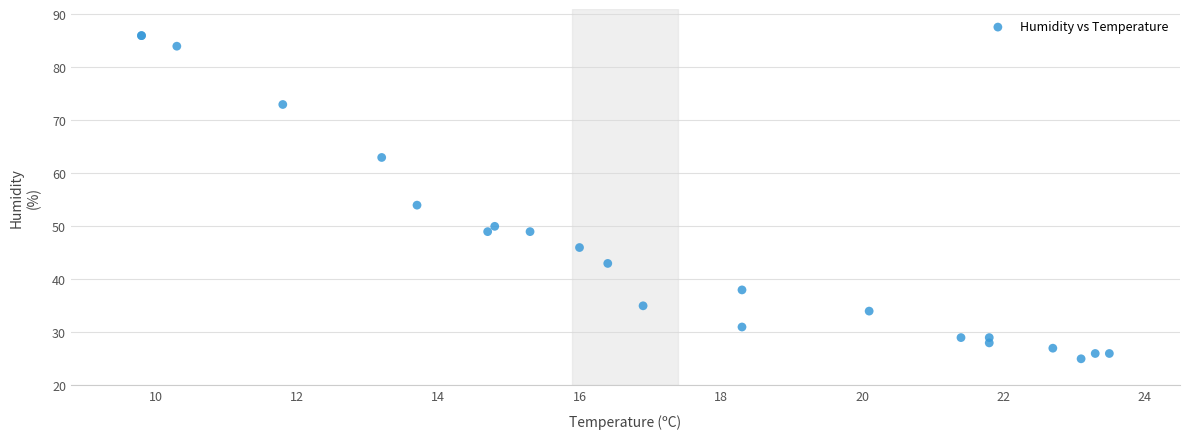

What Y value in the scatter plot is closest to 55?

54